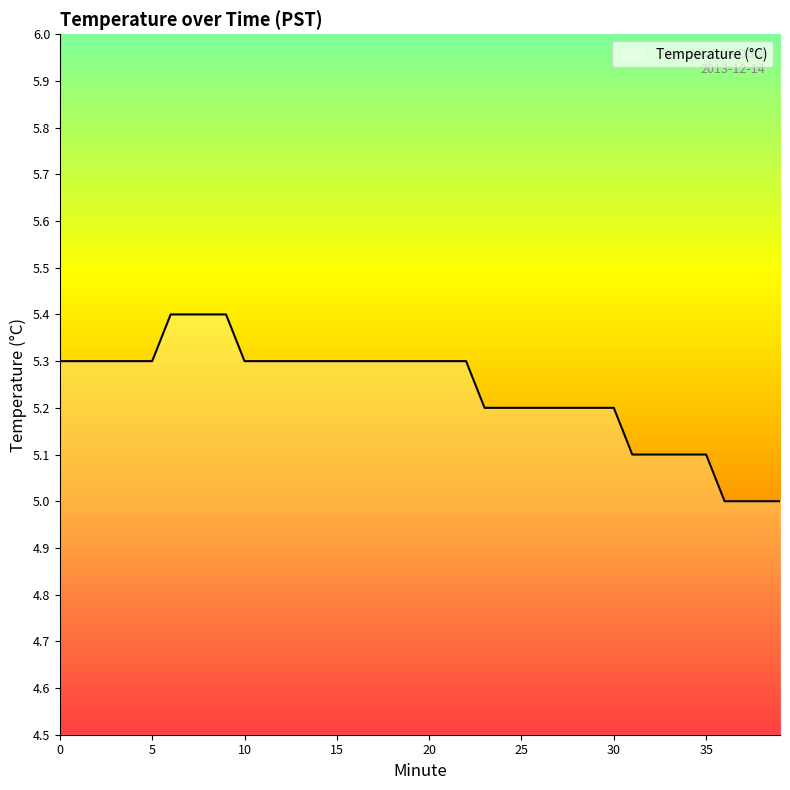

What is the greatest value displayed?

5.4